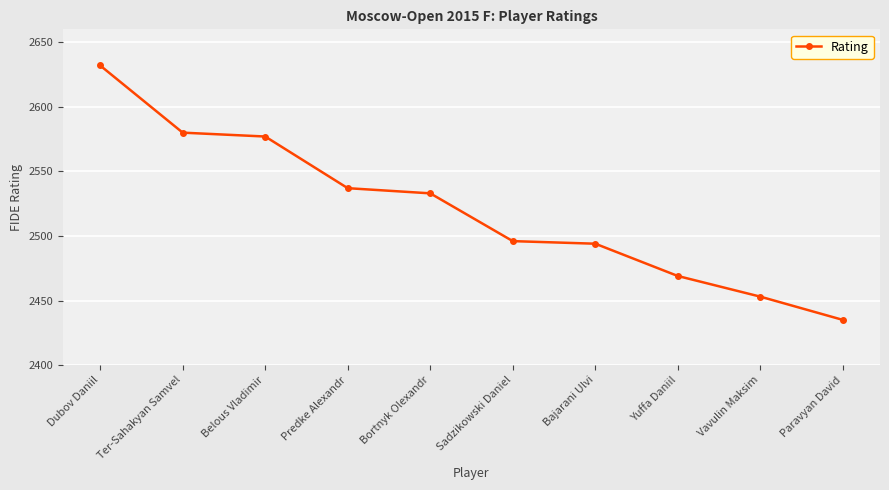

Which label corresponds to the smallest value in the chart?

Paravyan David